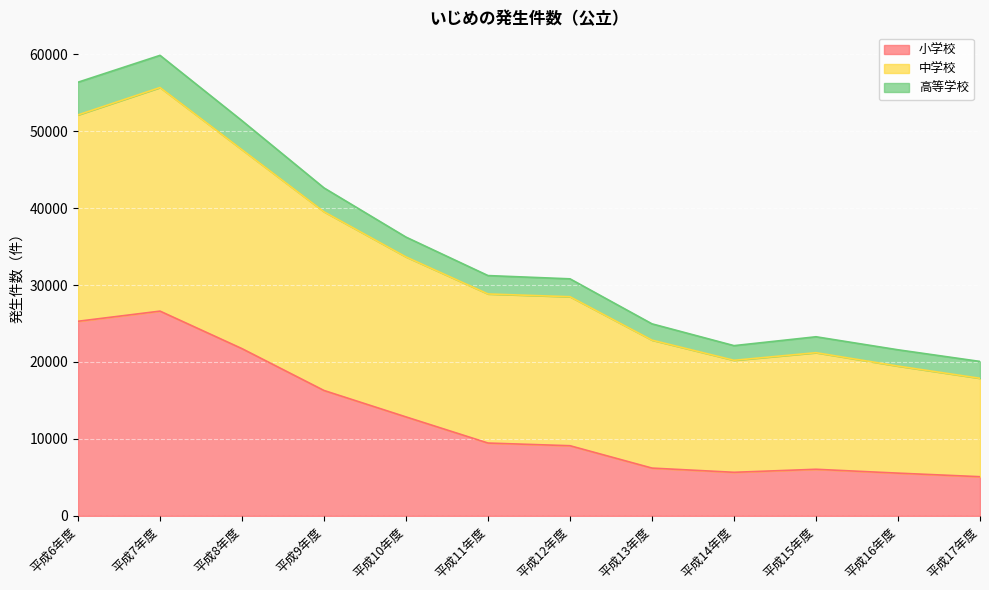

Where is 中学校 nearest to the value 36782?

平成9年度